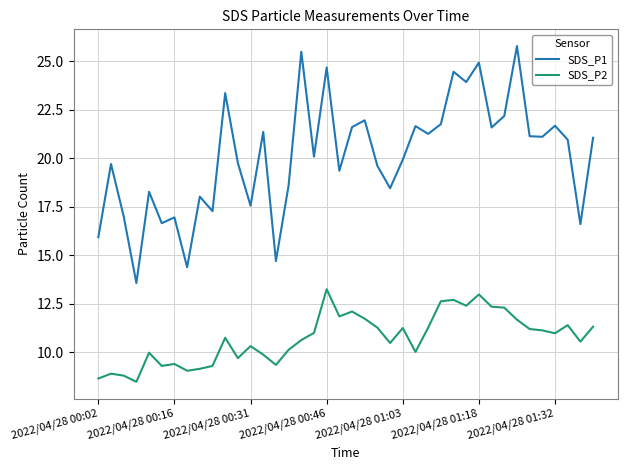

What are all the series names shown in the legend?

SDS_P1, SDS_P2